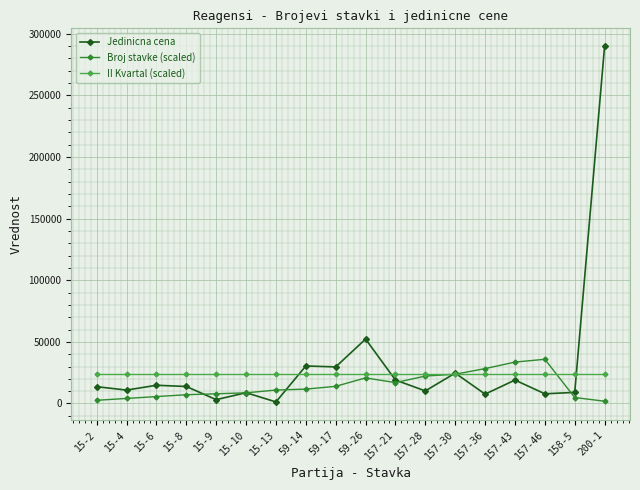

What is the sum of all Broj stavke (scaled) values?

260608.4